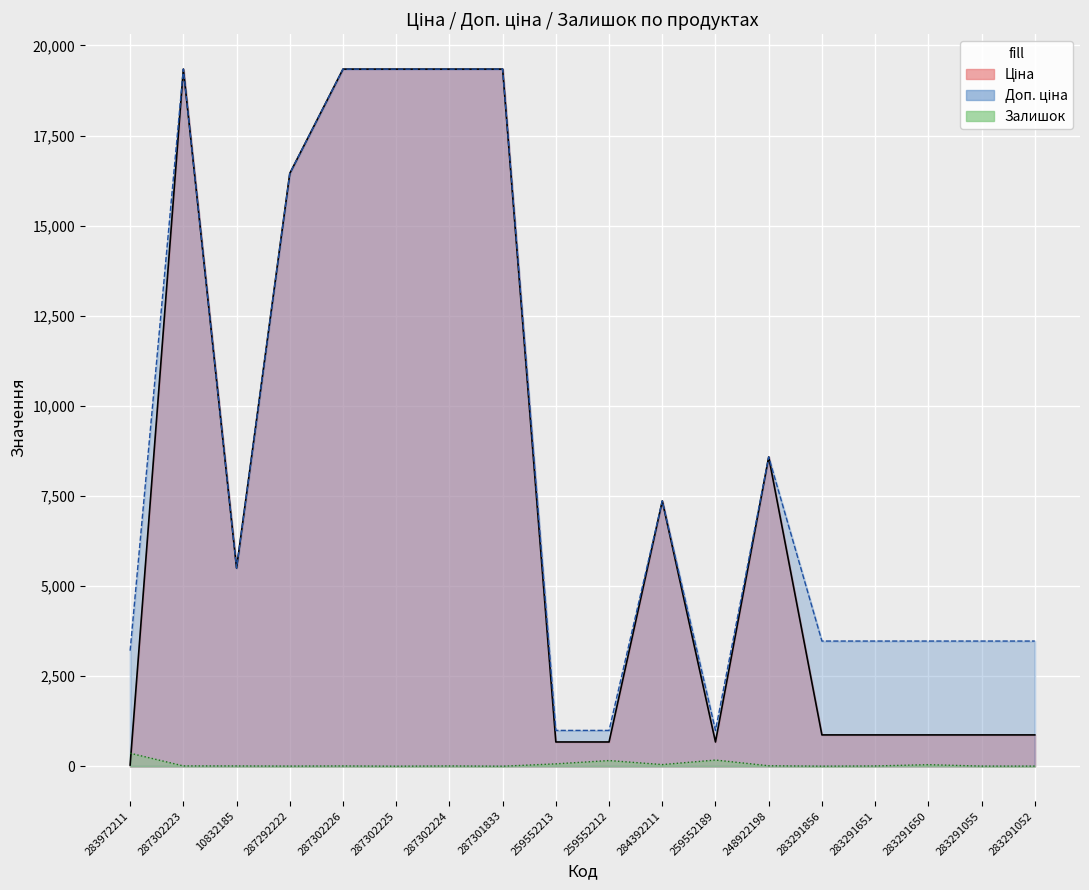

Reading left to right, transcribe all the data shown in this chart.

Ціна: 32.0	19343.1	5497.3	16448.2	19343.1	19343.1	19343.1	19343.1	672.1	672.1	7360.2	672.1	8581.1	868.0	868.0	868.0	868.0	868.0
Доп. ціна: 3205.0	19343.1	5497.3	16448.2	19343.1	19343.1	19343.1	19343.1	992.7	992.7	7360.2	992.7	8581.1	3472.1	3472.1	3472.1	3472.1	3472.1
Залишок: 360.0	8.0	7.0	3.0	7.0	0.0	7.0	0.0	65.0	157.0	45.0	171.0	12.0	1.0	7.0	43.0	3.0	3.0